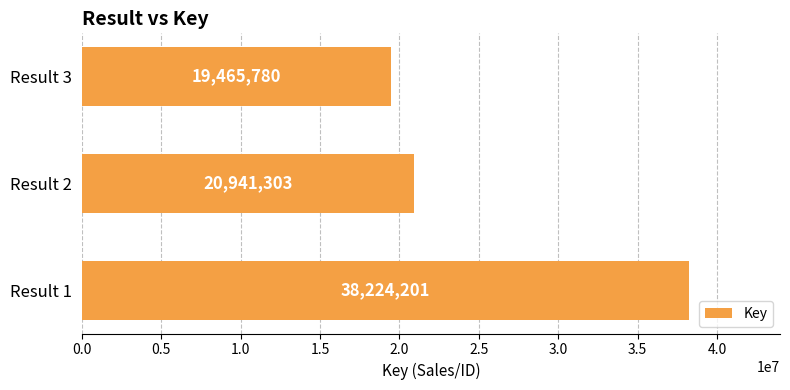

List the labels in order of value, smallest first.

Result 3, Result 2, Result 1